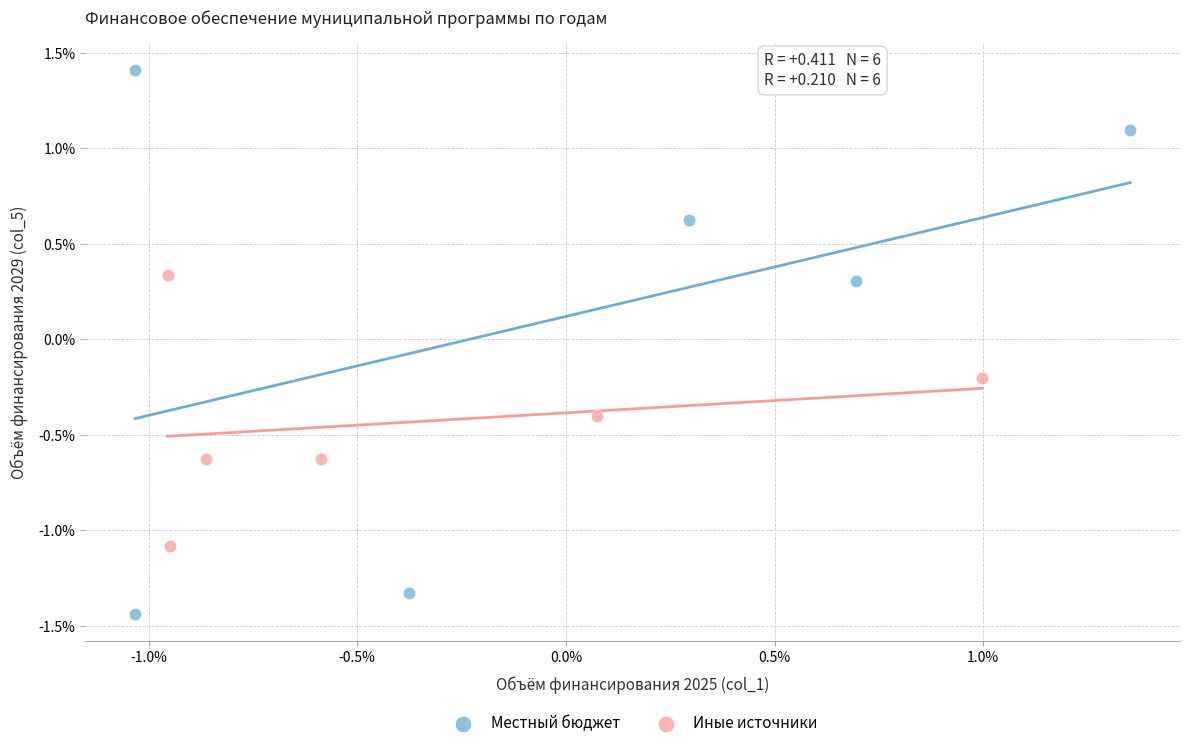

Which series has the widest spread of Y values?

Местный бюджет